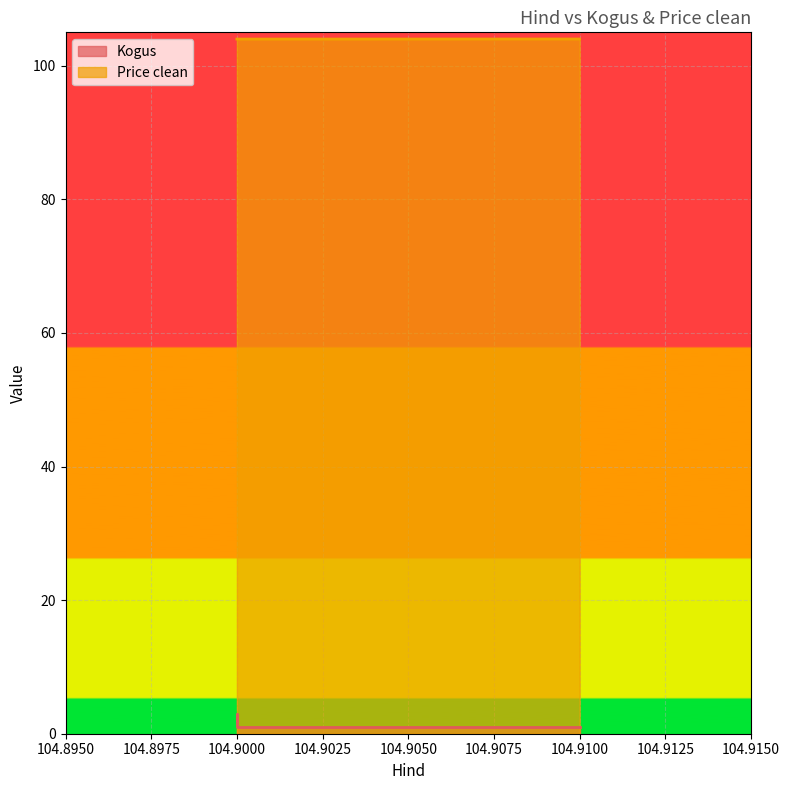

How many lines are shown in the chart?

2